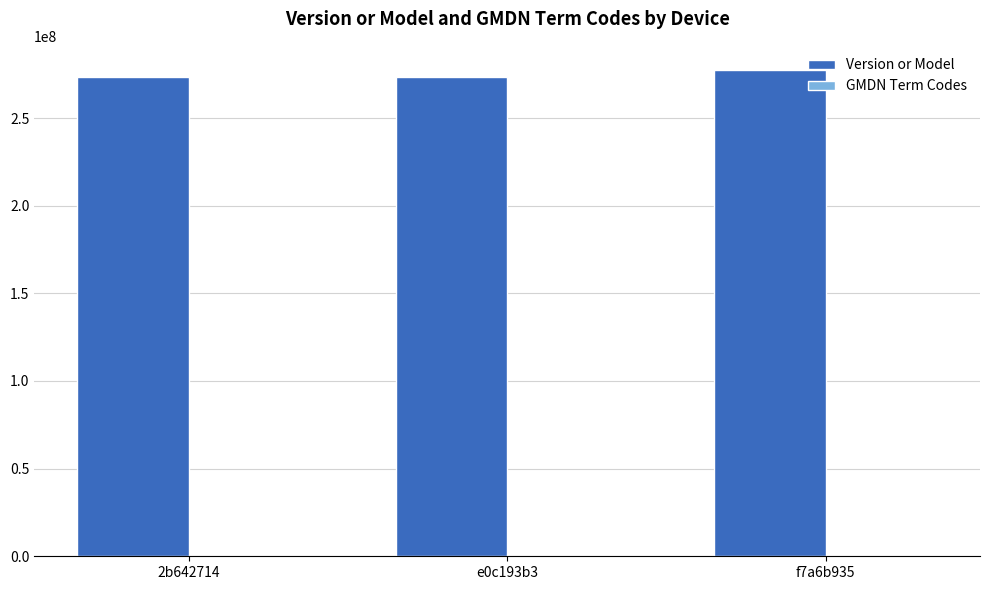

What is the maximum value shown in the chart?

277308000